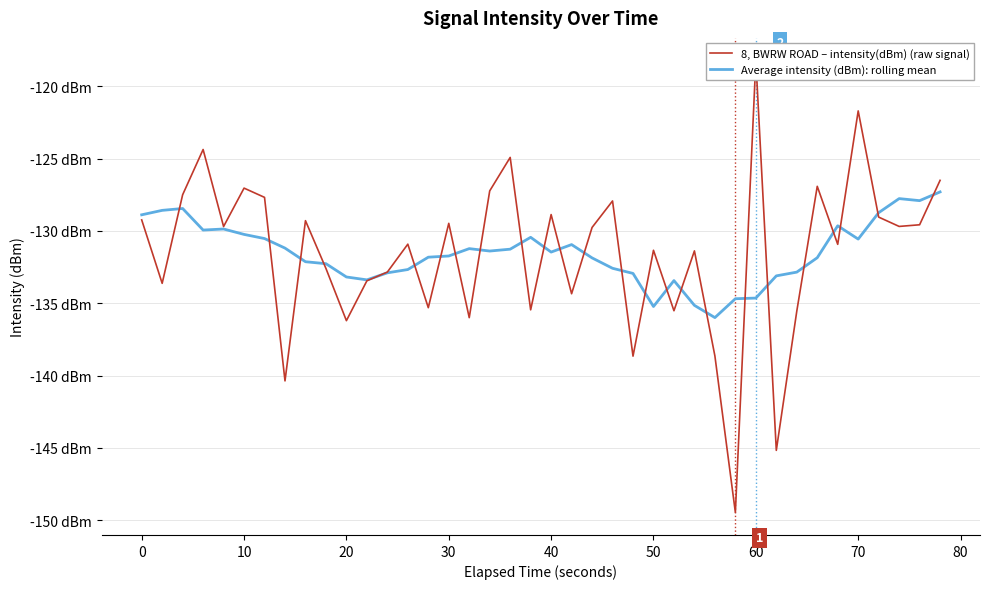

Which series ends up on top after the final intersection of 8, BWRW ROAD – intensity(dBm) (raw signal) and Average intensity (dBm): rolling mean?

8, BWRW ROAD – intensity(dBm) (raw signal)